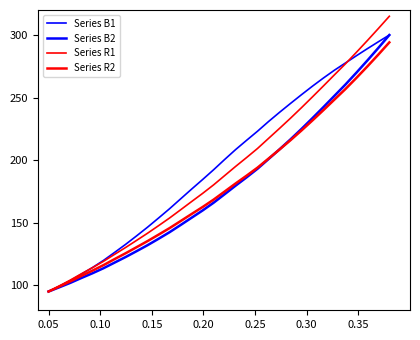

How many lines are shown in the chart?

4